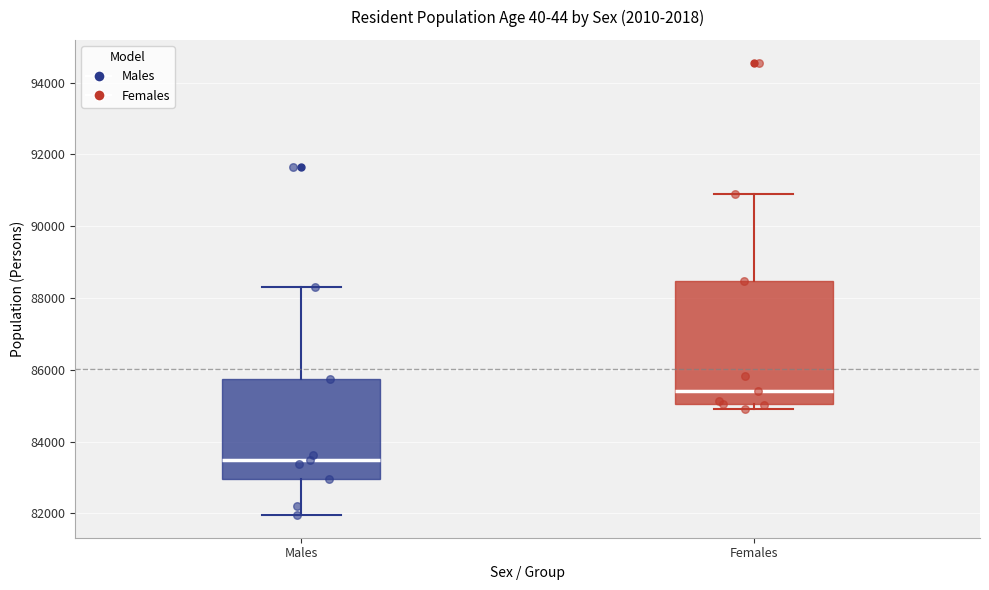

Reading left to right, transcribe this box plot: for each box, give where its median line is, the range the box spans, and where its two whiskers end, as read against the y-axis. The values are not printed on the chart, so give them approximately, as read against the axis.

Males: median 83400, box 83000 to 85800, whiskers 82000 to 88200
Females: median 85400, box 85000 to 88400, whiskers 85000 (just below the box's lower edge) to 90800